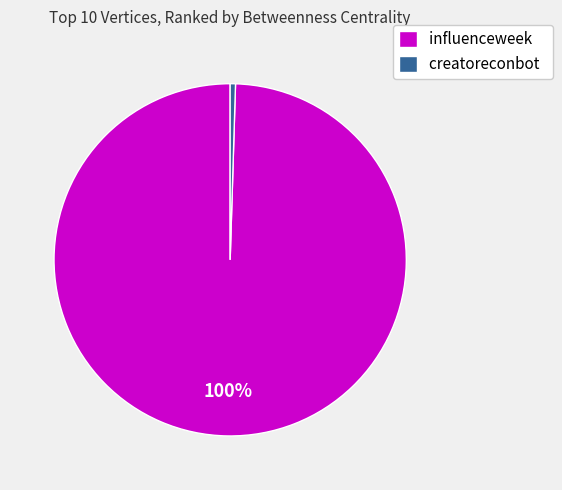

Is there any slice that represents more than half of the pie?

Yes